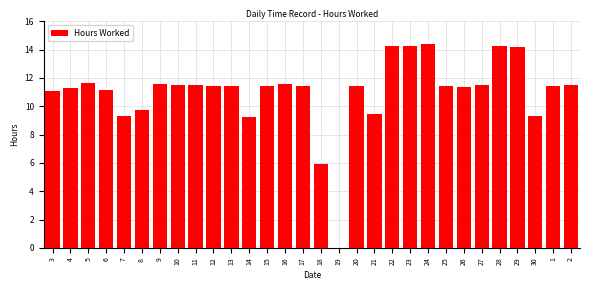

At which label is the value closest to 7?

18